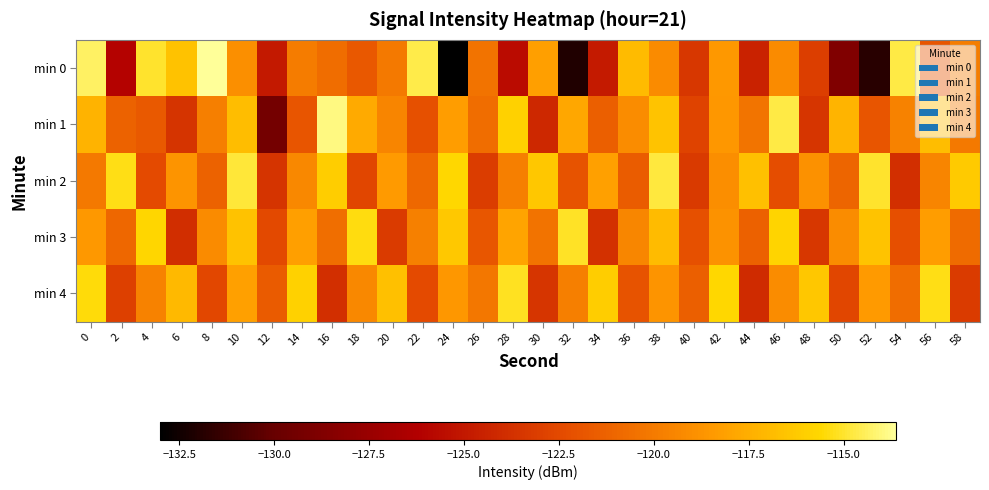

Between 28 and 42, which series saw the biggest shift?

min 0